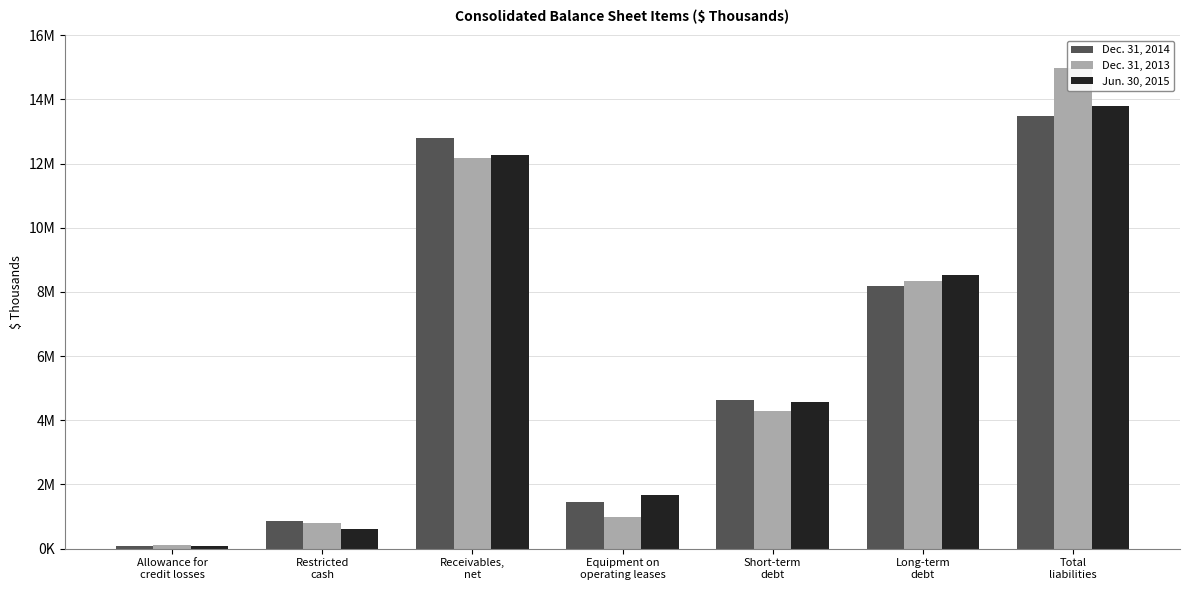

Is it true that Jun. 30, 2015 equals 2372810 at Equipment on
operating leases?

False